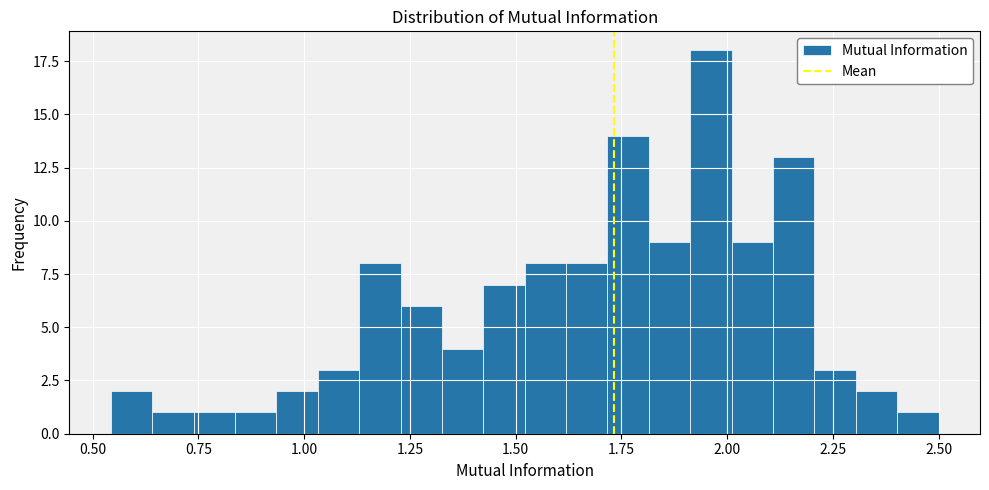

Around what value on the x-axis is the tallest bar? Give the approximate position of its centre, as read against the axis.

1.95